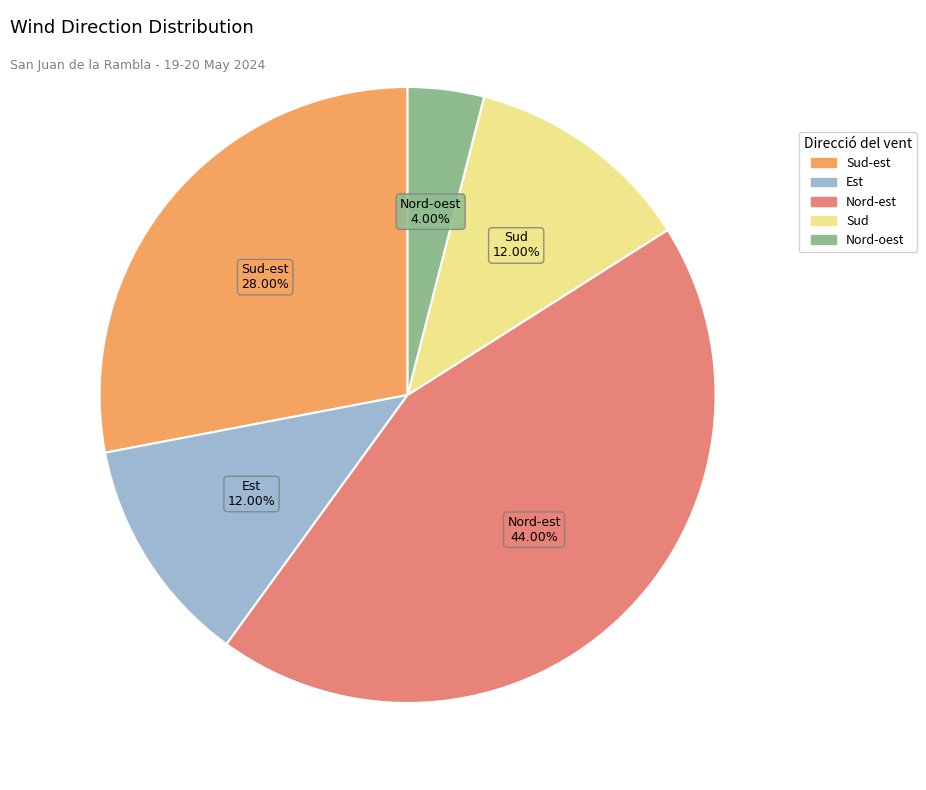

How many slices are in this pie chart?

5